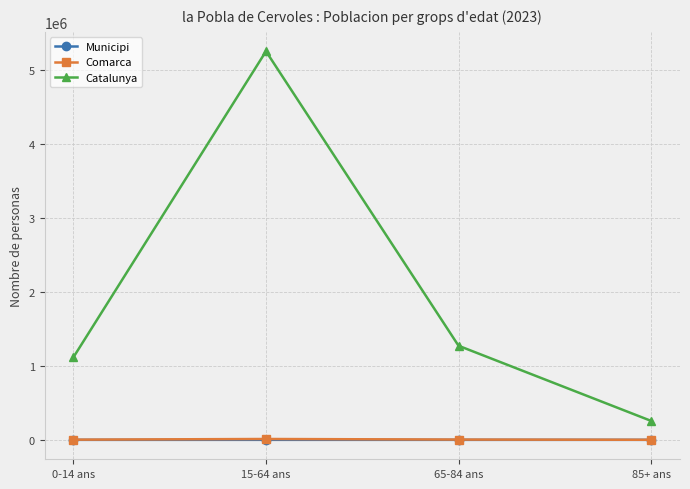

At which category does Catalunya reach its first local peak?

15-64 ans